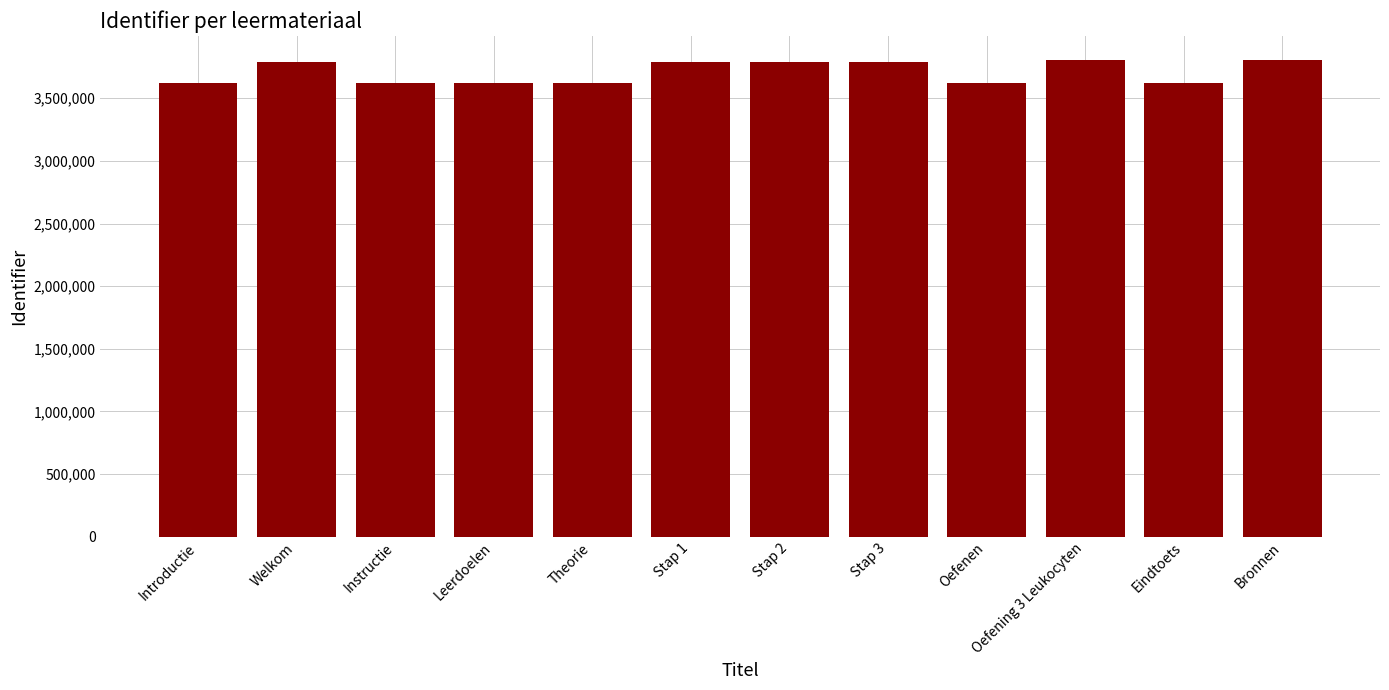

Are the bars horizontal?

No